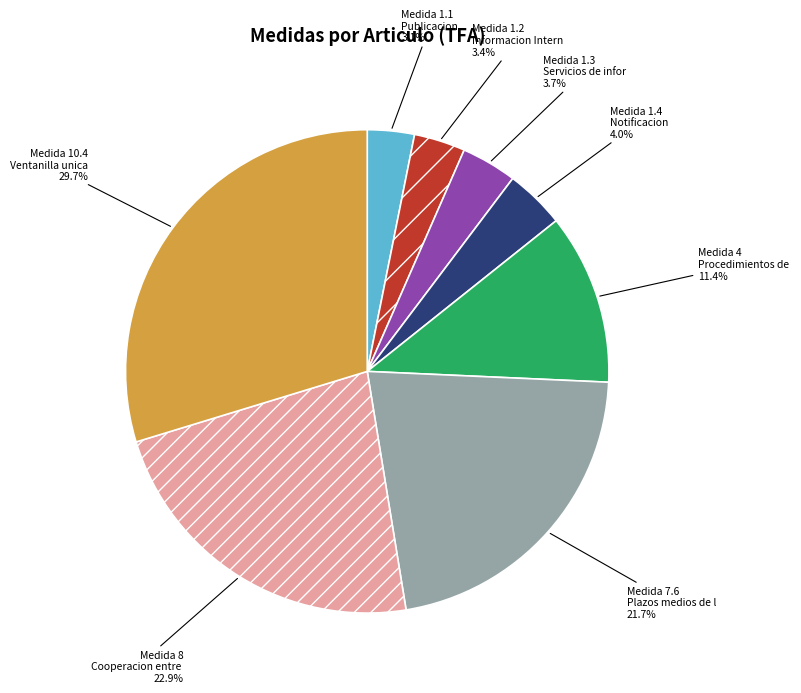

Is there any slice that represents more than half of the pie?

No